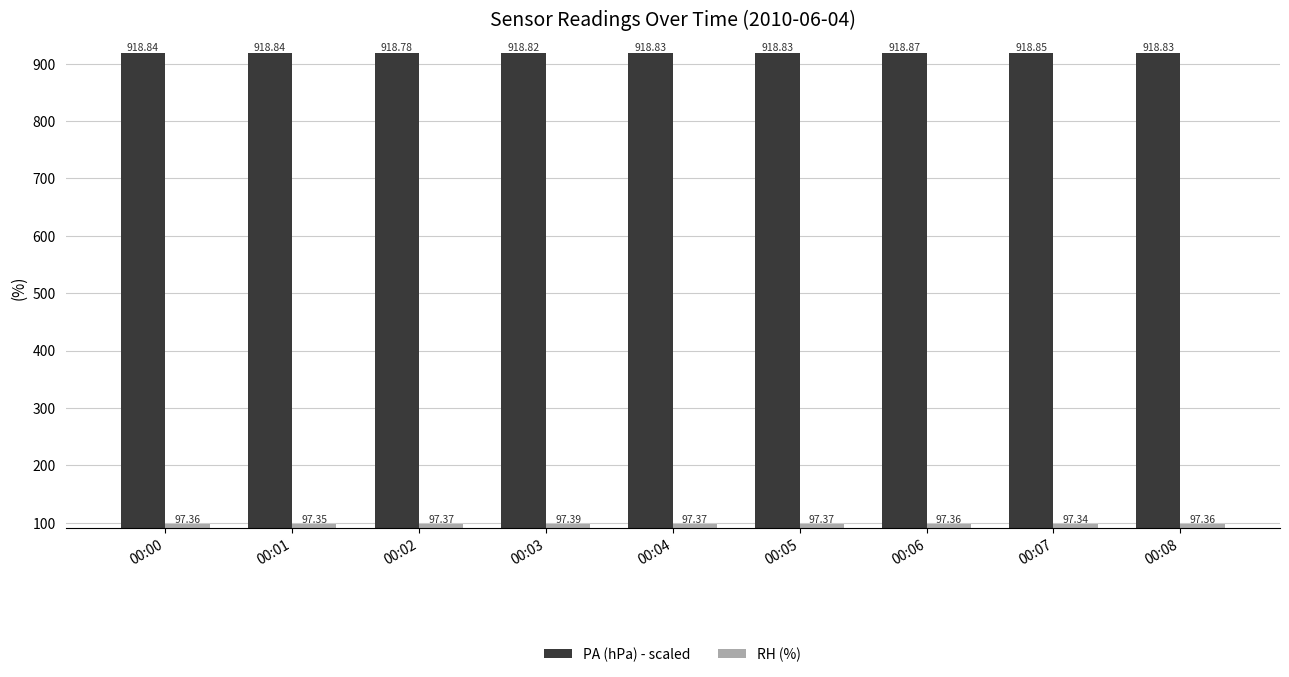

Rank the series by their maximum value, from lowest to highest.

RH (%), PA (hPa) - scaled